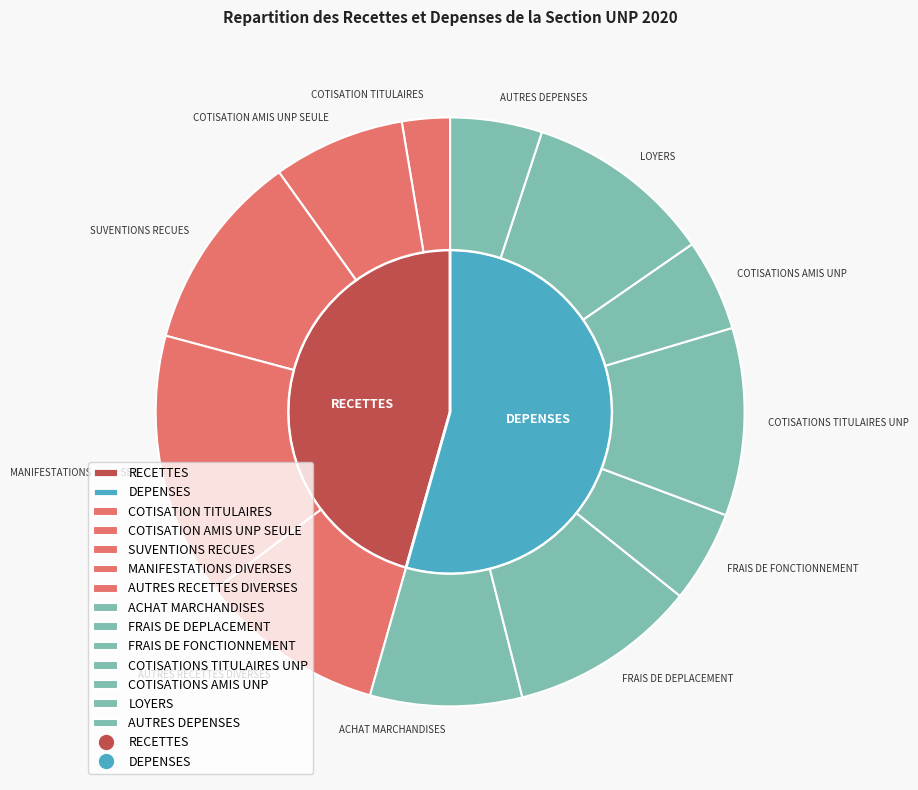

How many slices are in this pie chart?

12